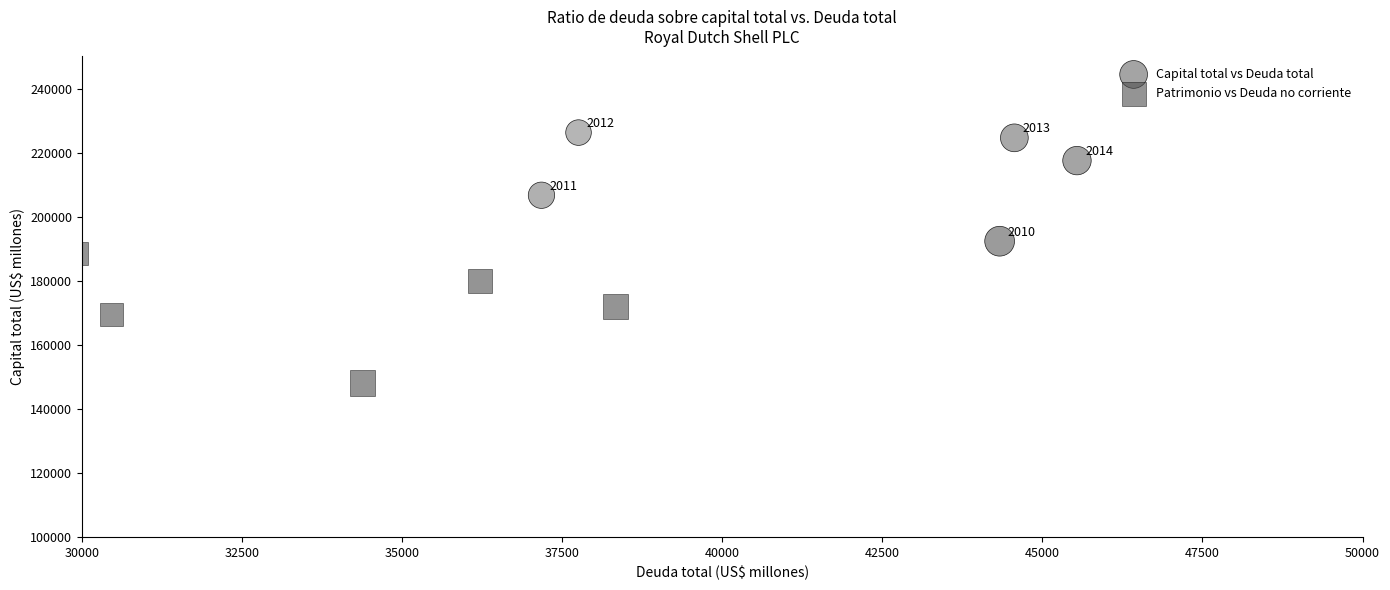

Which series contains the lowest Y value?

Patrimonio vs Deuda no corriente